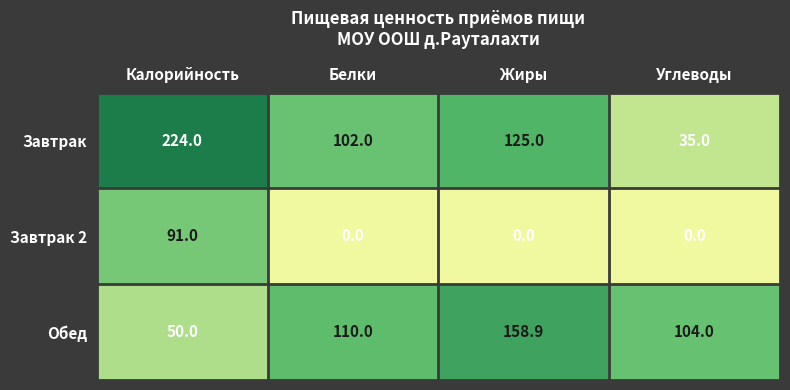

The value of Завтрак 2 at Углеводы is 0.0. True or false?

True